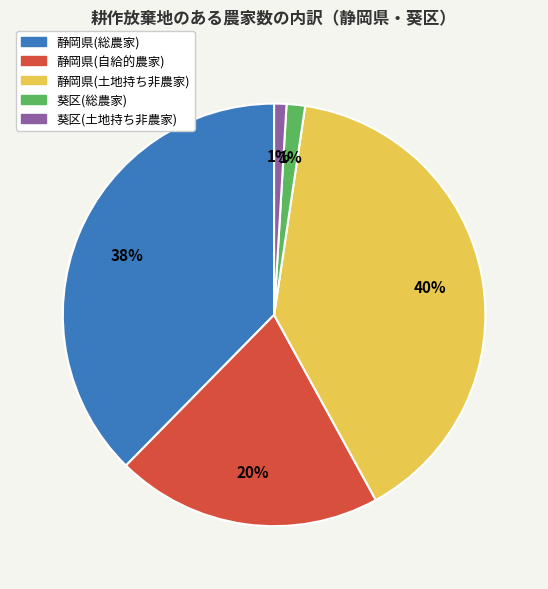

Does 葵区(土地持ち非農家) represent more than half of the total?

No